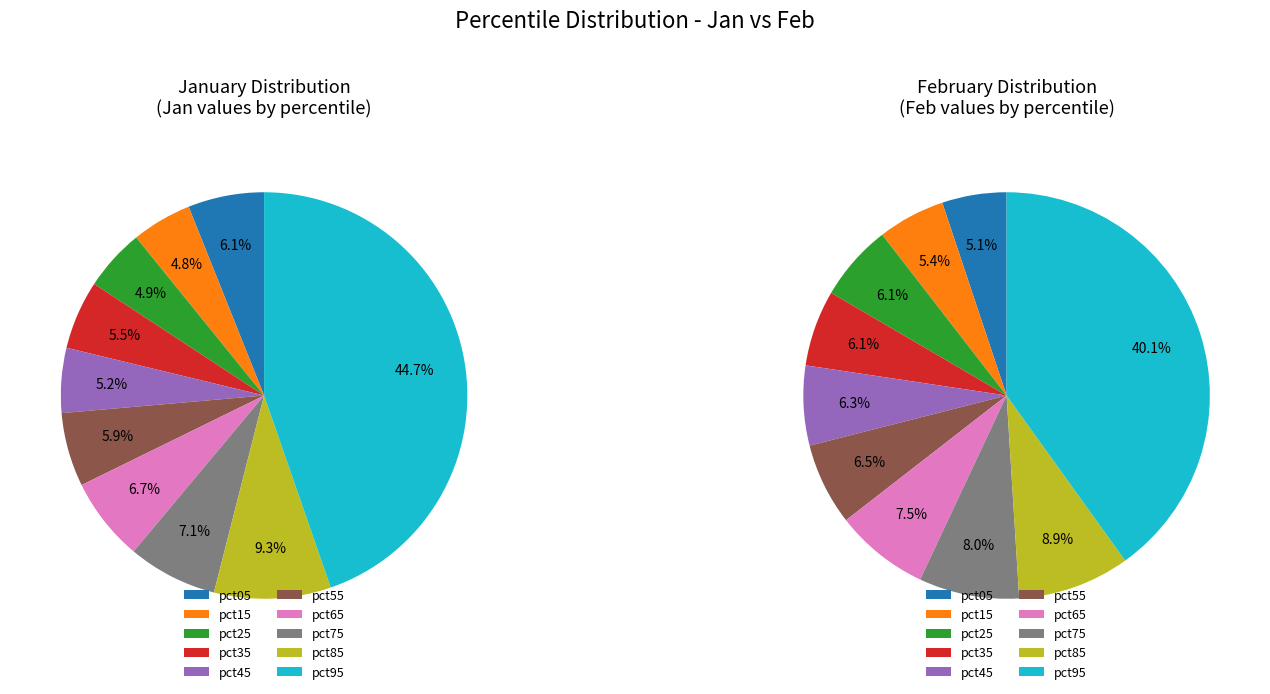

Do values_feb and 2 together represent more than half of the pie?

No